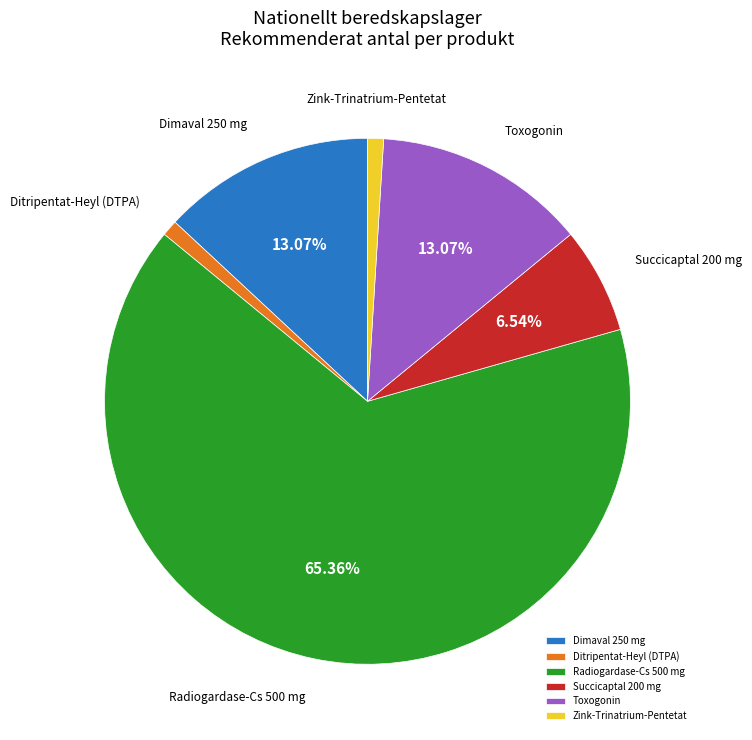

Is there any slice that represents more than half of the pie?

Yes